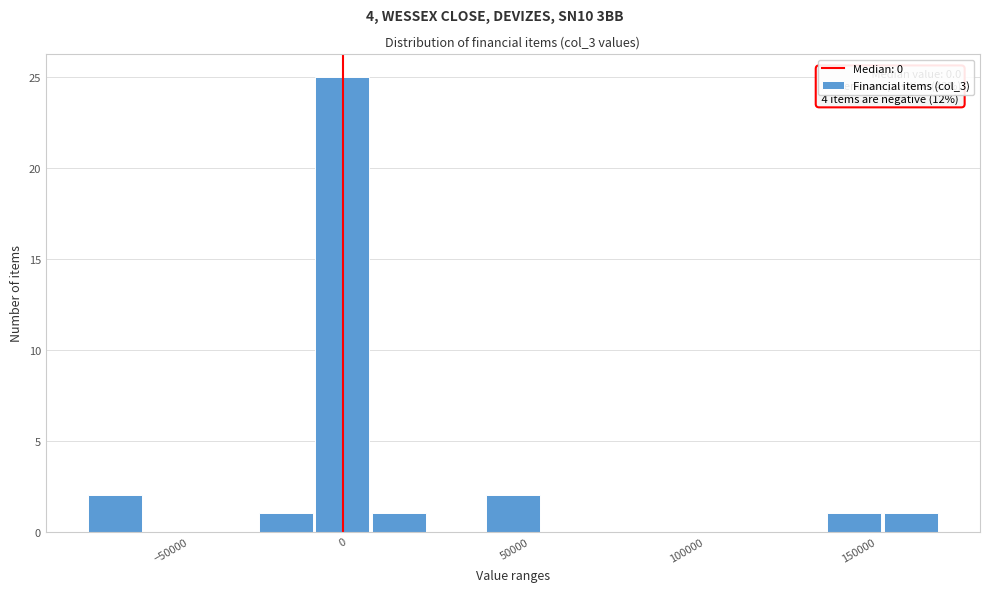

Read against the x-axis, roughly where is the centre of the tallest bar?

0